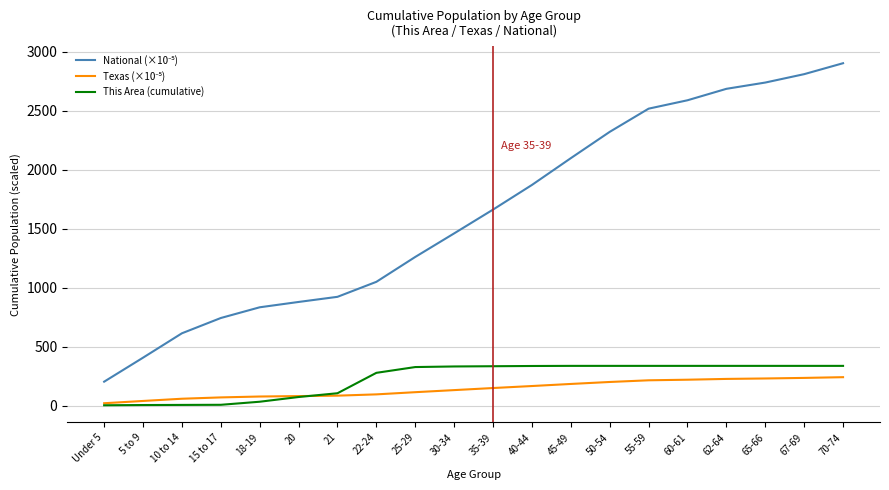

What is the spread (max minus min) of values at 62-64?

2459.3